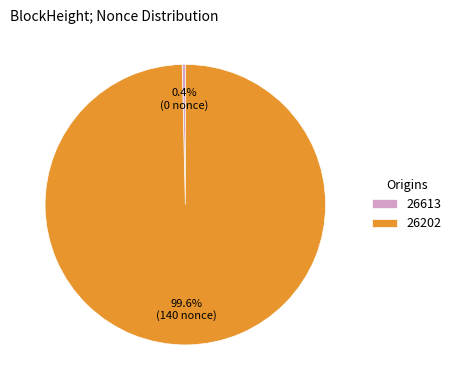

Which has a higher value, 26613 or 26202?

26202